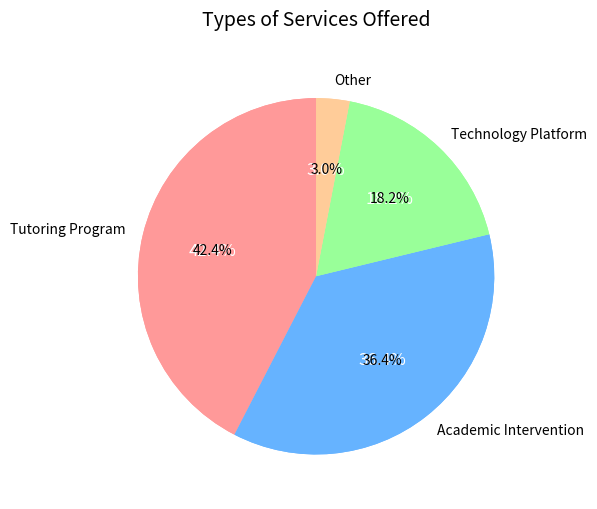

How much of the chart is everything except Technology Platform?

79.3%